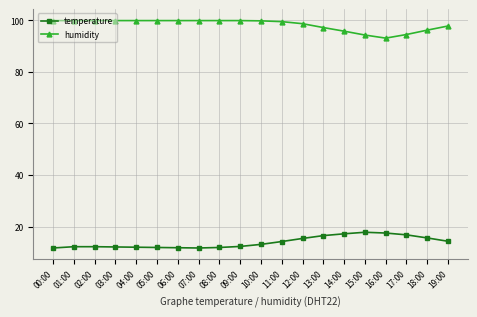

What is the smallest value displayed?

11.7